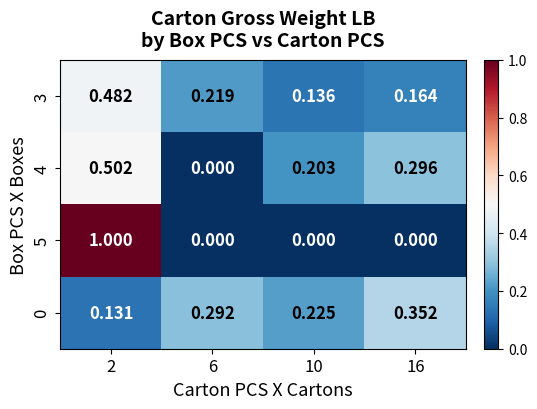

Is the value of 4 at 6 greater than the value of 0 at 16?

No